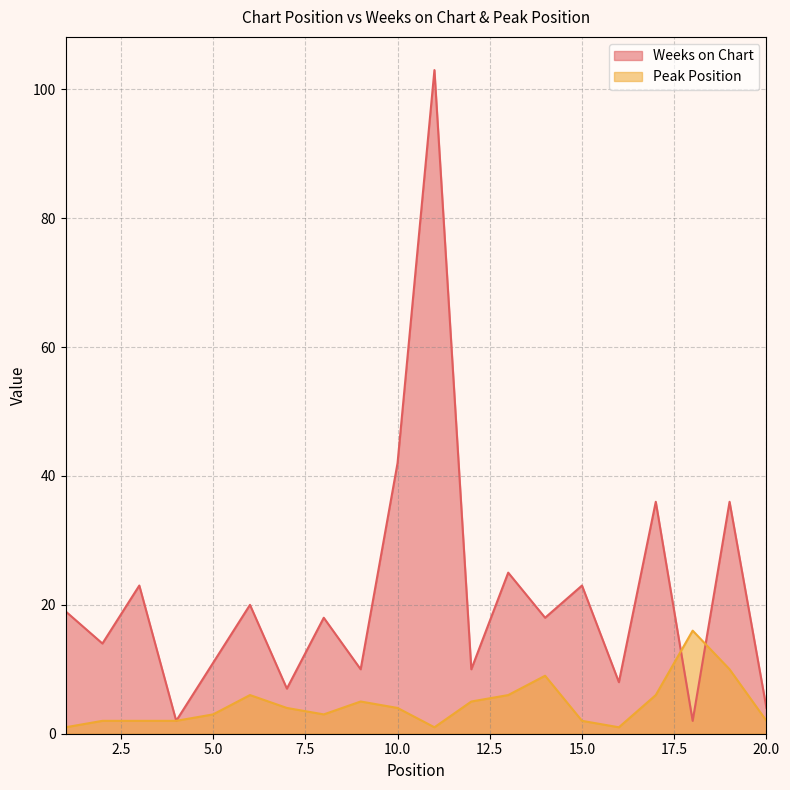

After their last crossing, which series has the higher values: Weeks on Chart or Peak Position?

Weeks on Chart